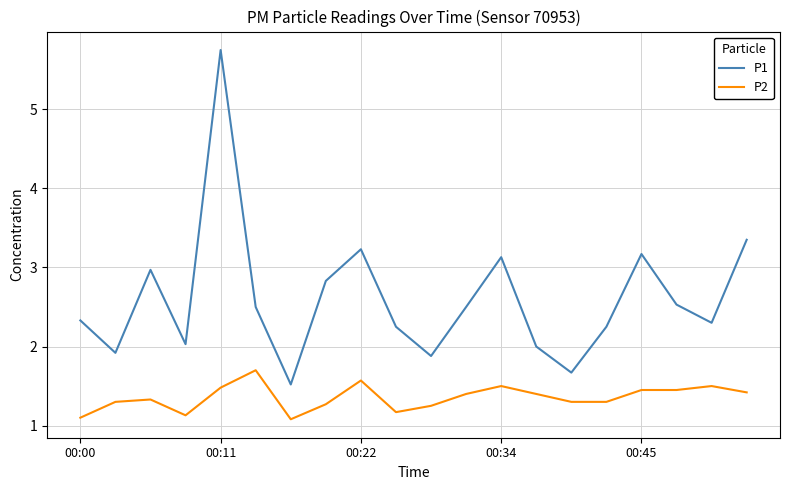

Count the P2 values in the range 1 to 2.

20